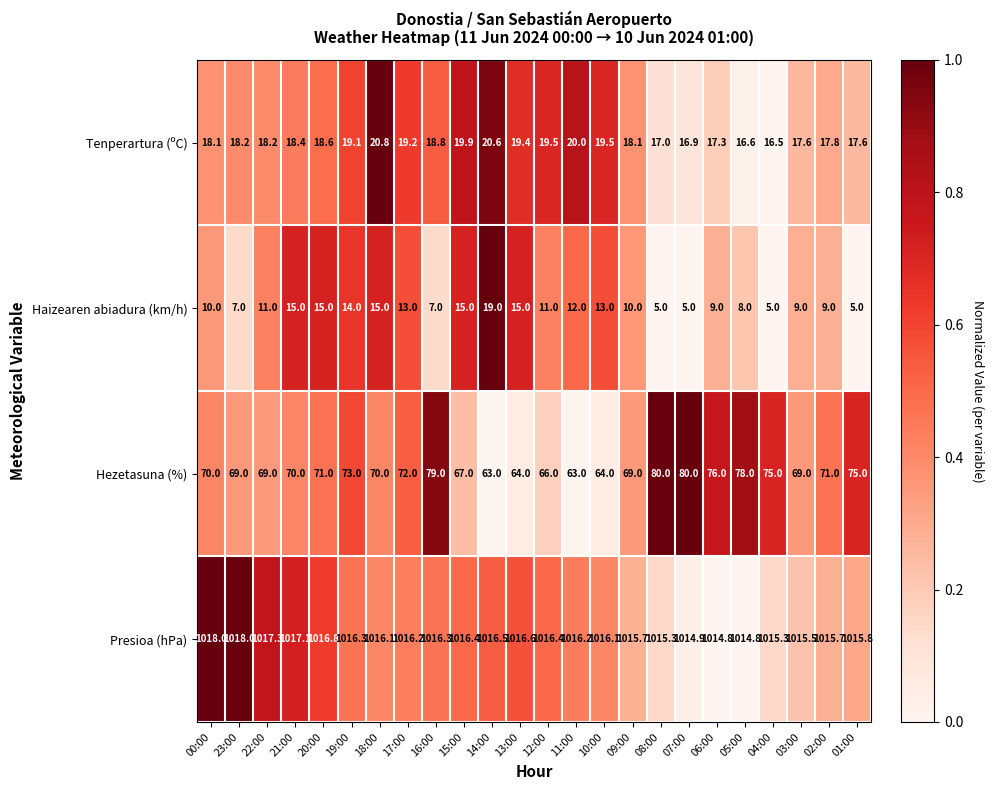

Which category has the highest value in the Tenperartura (ºC) series?

18:00